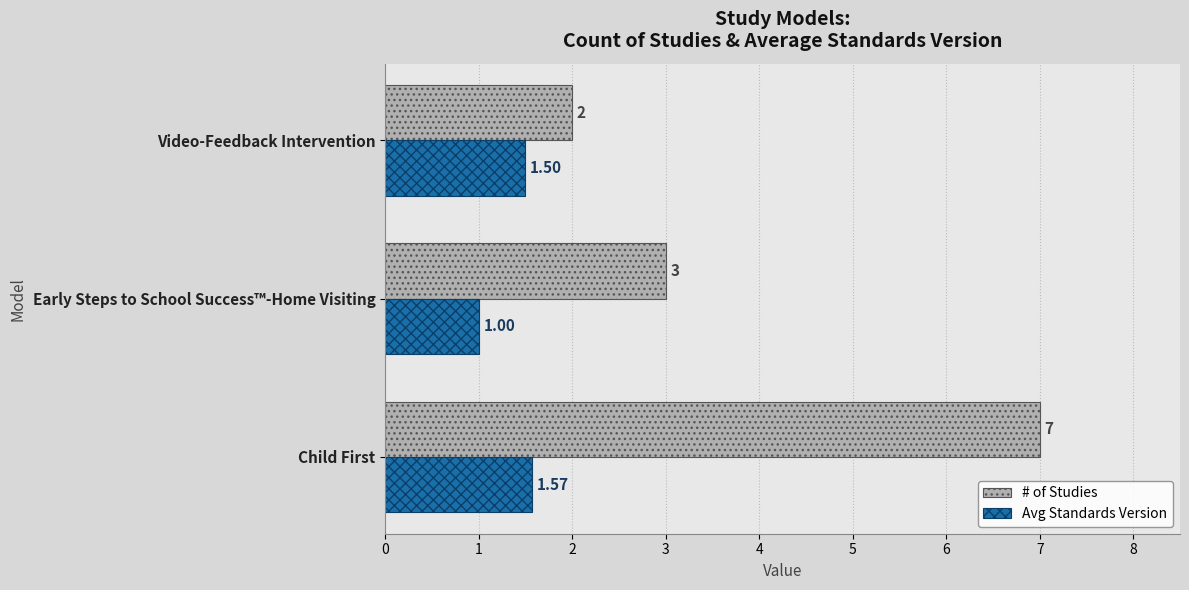

What is the difference between the second highest and minimum values in the # of Studies series?

1.0